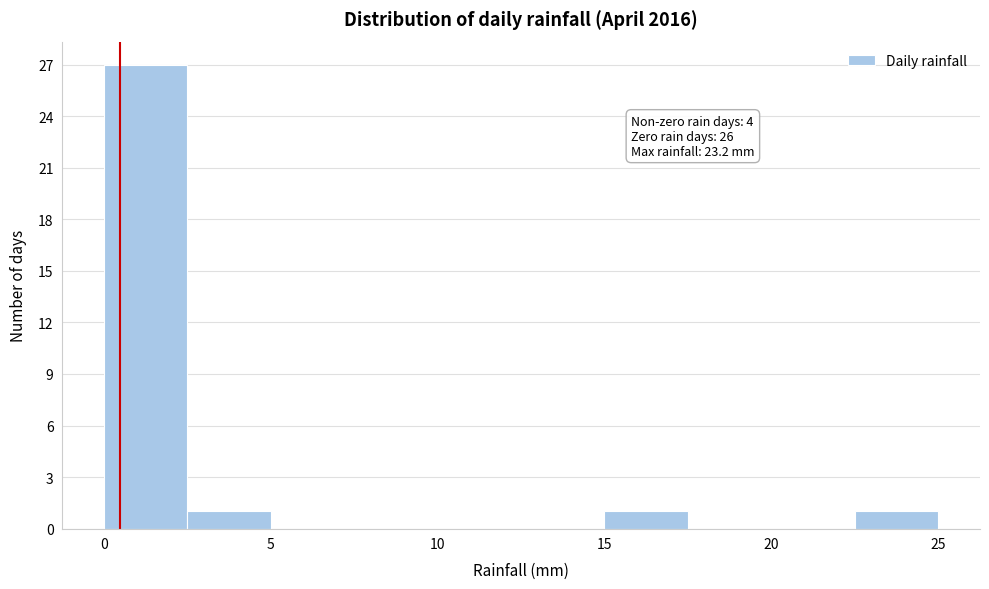

Over which range of the x-axis is the bar tallest?

0.0 to 2.5